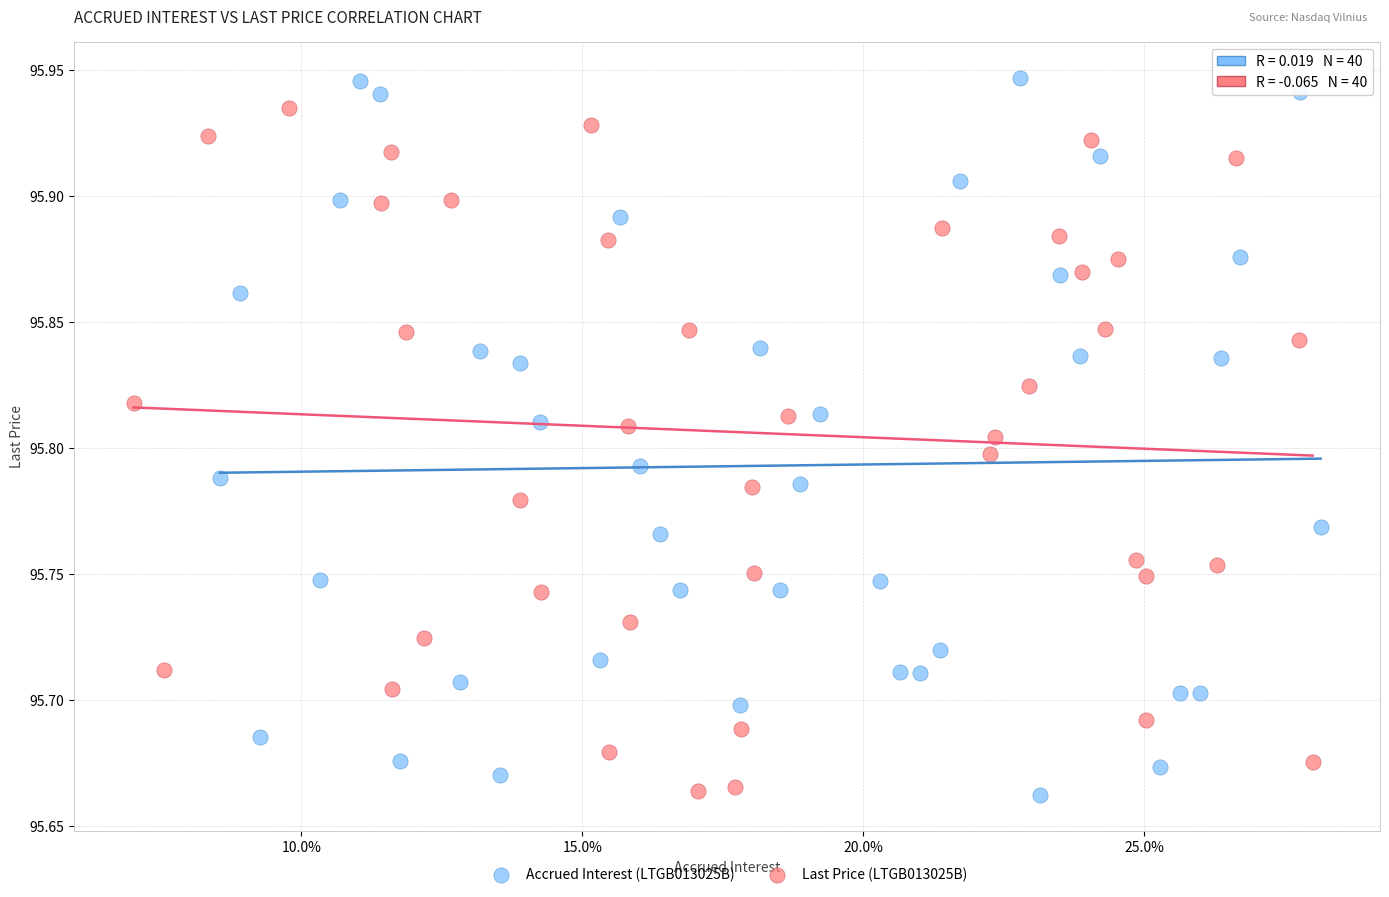

Which series has the widest spread of Y values?

Accrued Interest (LTGB013025B)